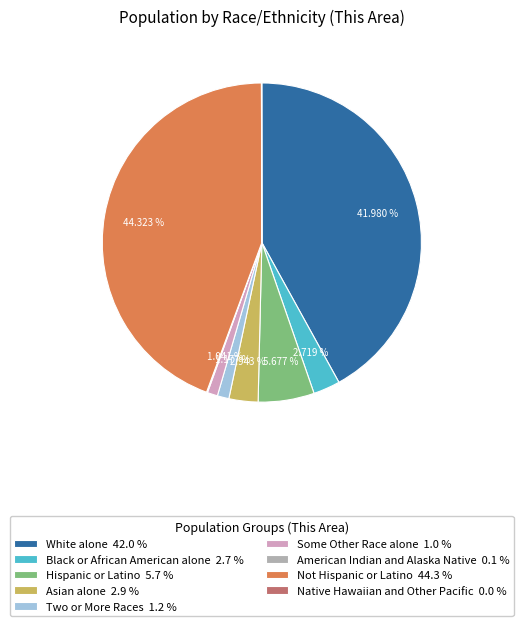

What is the ratio of the value at White alone 42.0 % to the value at Some Other Race alone 1.0 %?

40.3